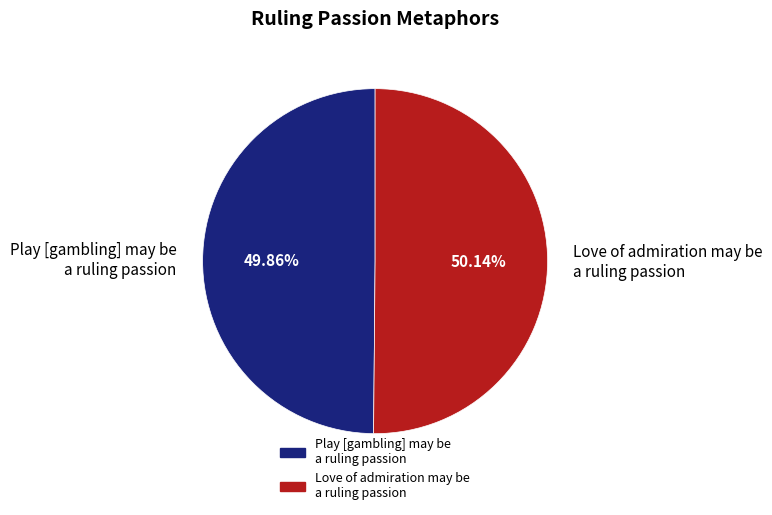

Is there any slice that represents more than half of the pie?

Yes